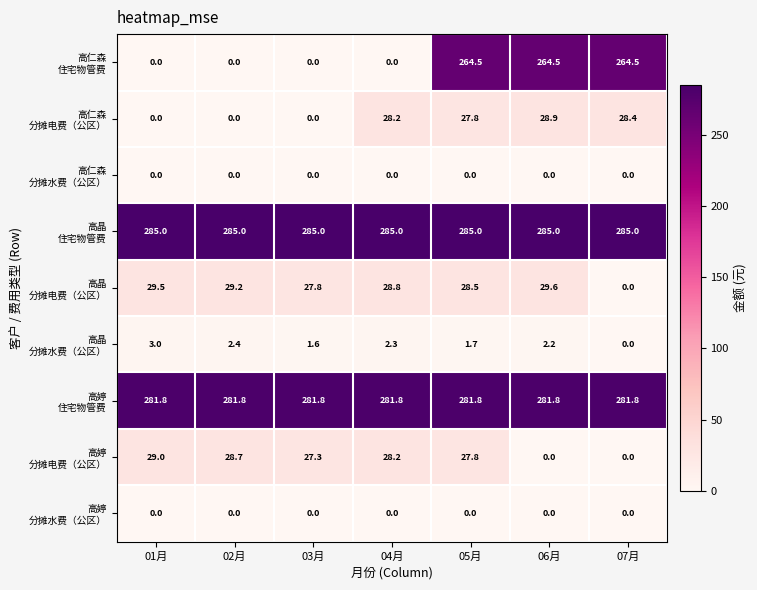

At which category is the sum across all series the highest?

05月